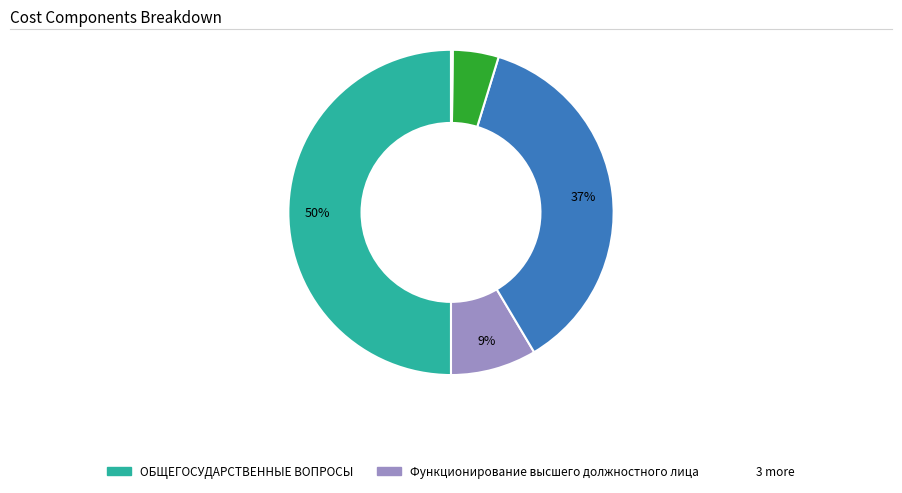

To the nearest percent, what is the average slice percentage?

20%